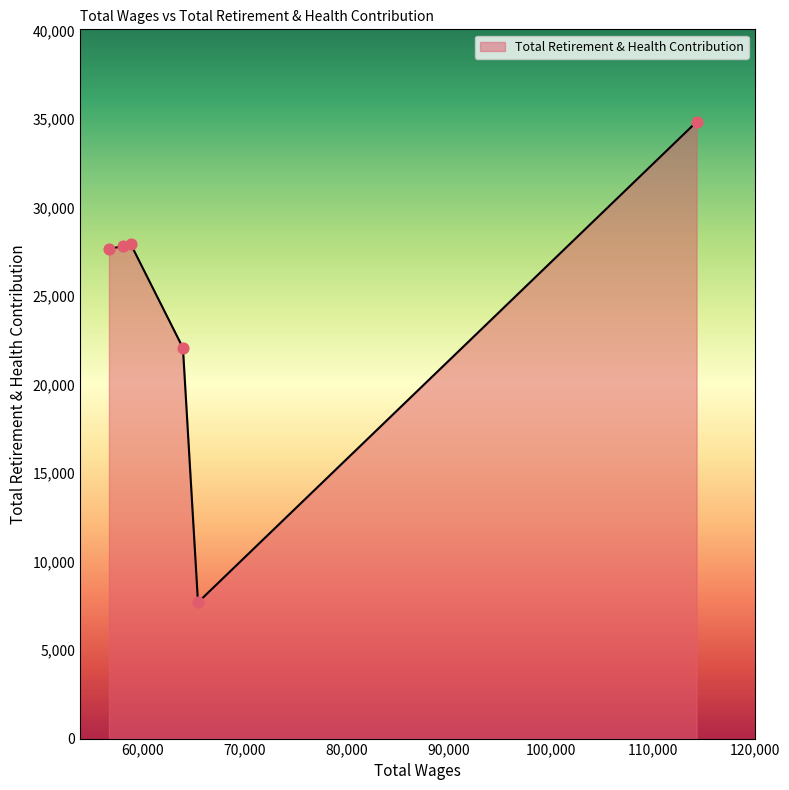

What is the minimum value shown in the chart?

7693